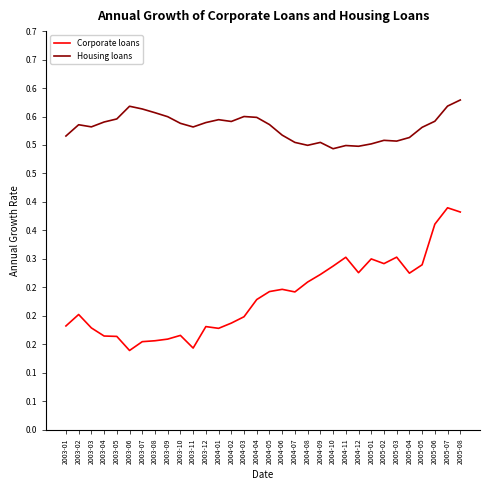

Does the chart display data point markers on the line(s)?

No